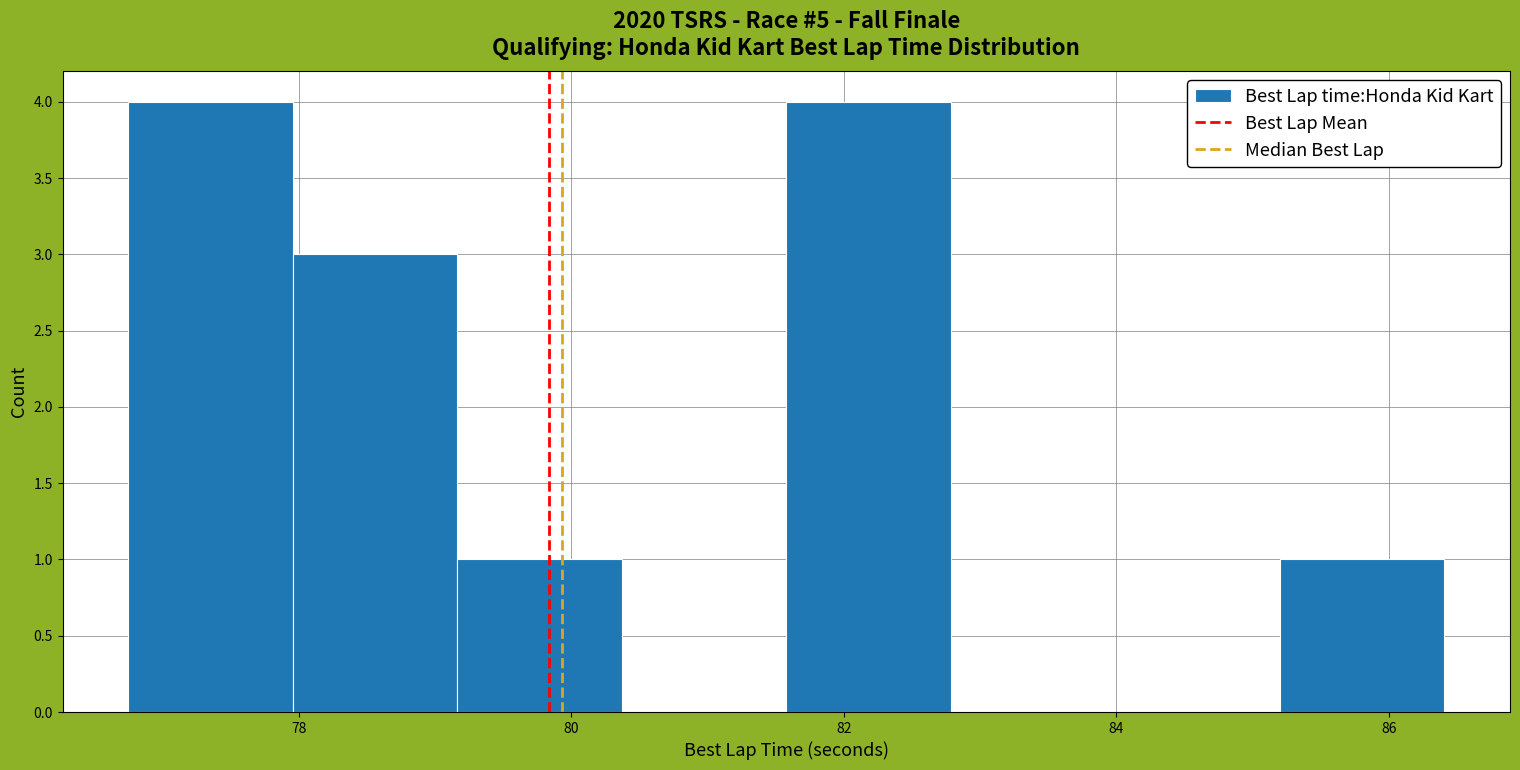

How tall is the bar that spans 79.2 to 80.4 on the x-axis? Neither the bar edges nor the heights are printed on the chart, so give them approximately, as read against the axes.

1